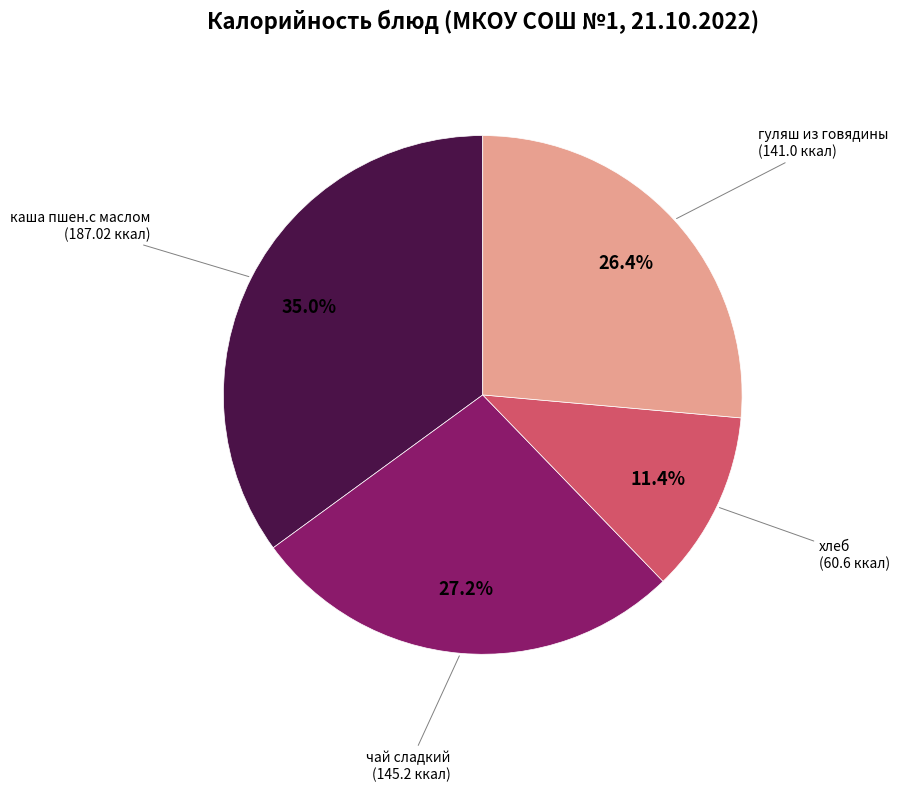

To the nearest percent, what is the combined percentage of хлеб and чай сладкий?

39%